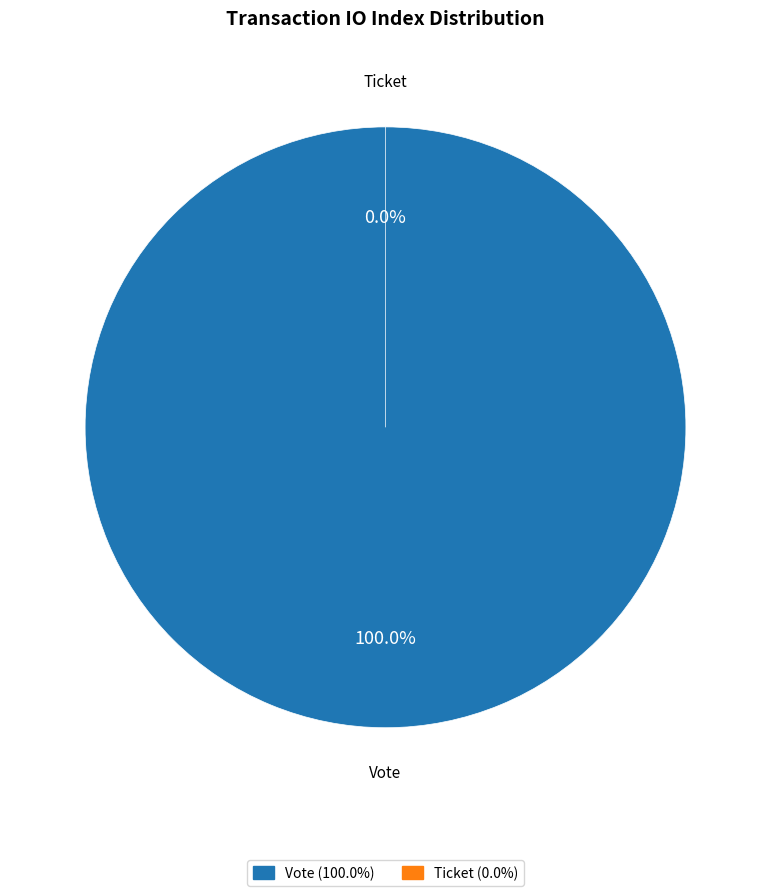

Does Ticket account for over 50% of the chart?

No